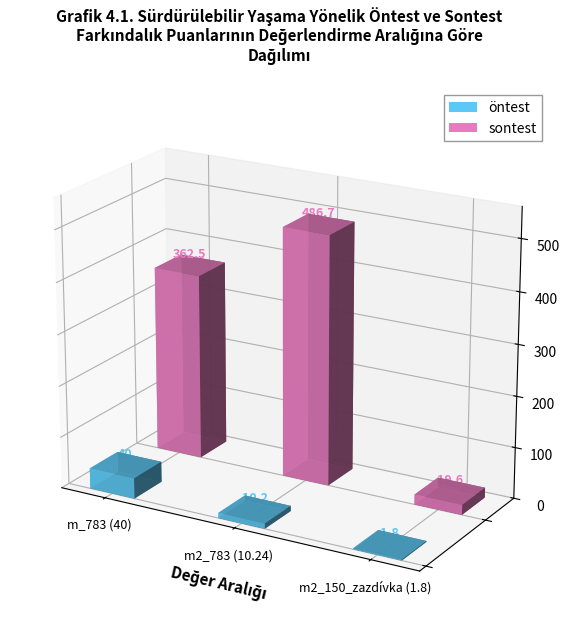

How many values in the sontest series are below 362?

1